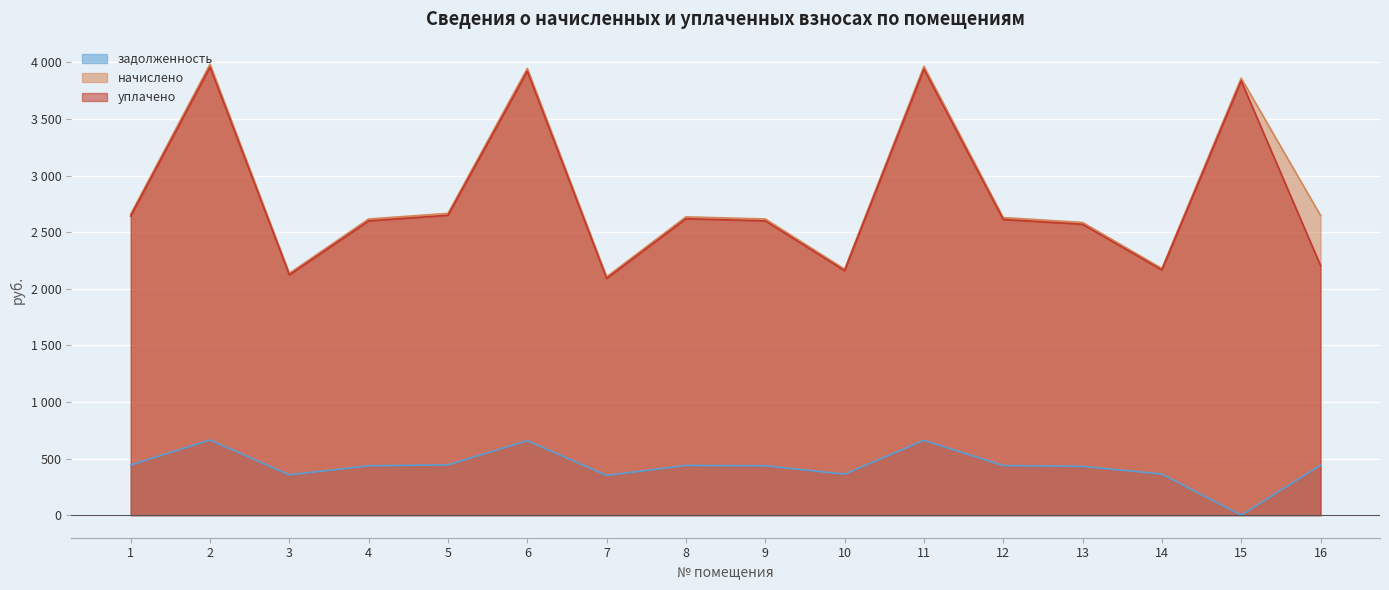

Reading left to right, list all the values displayed in this chart.

задолженность: 1=443.2	2=663.8	3=356.0	4=436.1	5=444.3	6=657.7	7=350.9	8=439.1	9=436.1	10=362.2	11=660.7	12=438.1	13=430.9	14=363.2	15=0.0	16=441.2
начислено: 1=2659.4	2=3982.9	3=2136.1	4=2616.3	5=2665.6	6=3946.0	7=2105.3	8=2634.8	9=2616.3	10=2173.1	11=3964.4	12=2628.6	13=2585.5	14=2179.2	15=3859.8	16=2647.1
уплачено: 1=2642.5	2=3957.7	3=2122.6	4=2599.7	5=2648.7	6=3921.0	7=2091.2	8=2618.1	9=2599.7	10=2159.3	11=3939.3	12=2611.9	13=2569.1	14=2165.4	15=3835.3	16=2205.3